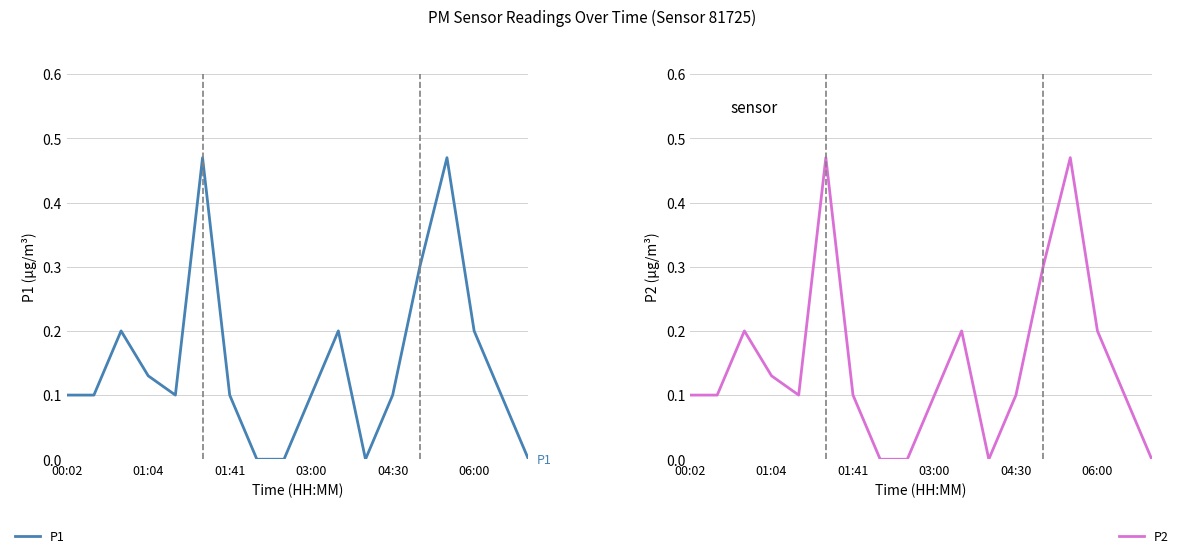

True or false: P1 and P2 intersect in this chart.

False